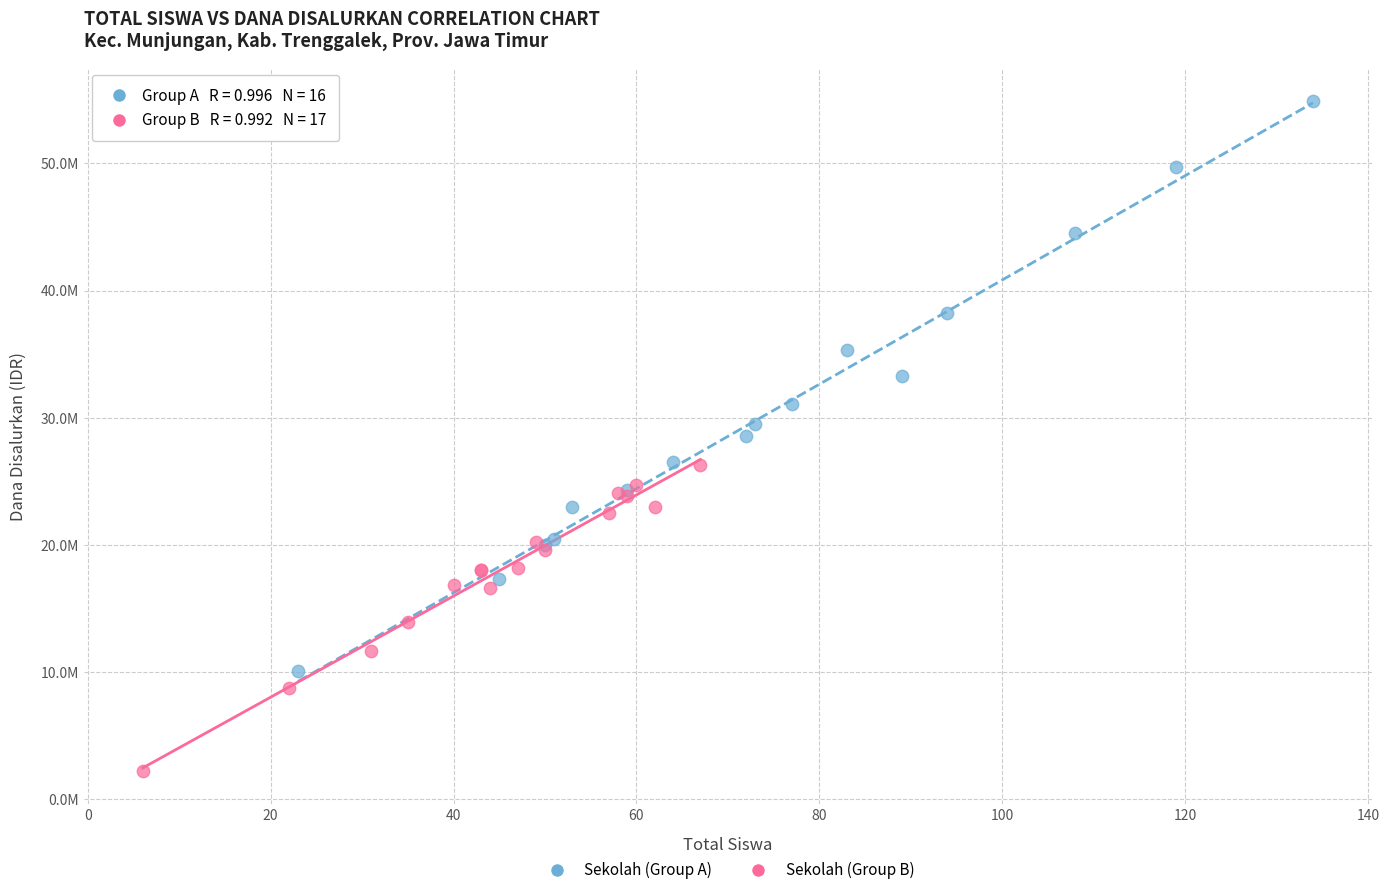

What are all the series names shown in the legend?

Sekolah (Group A), Sekolah (Group B)